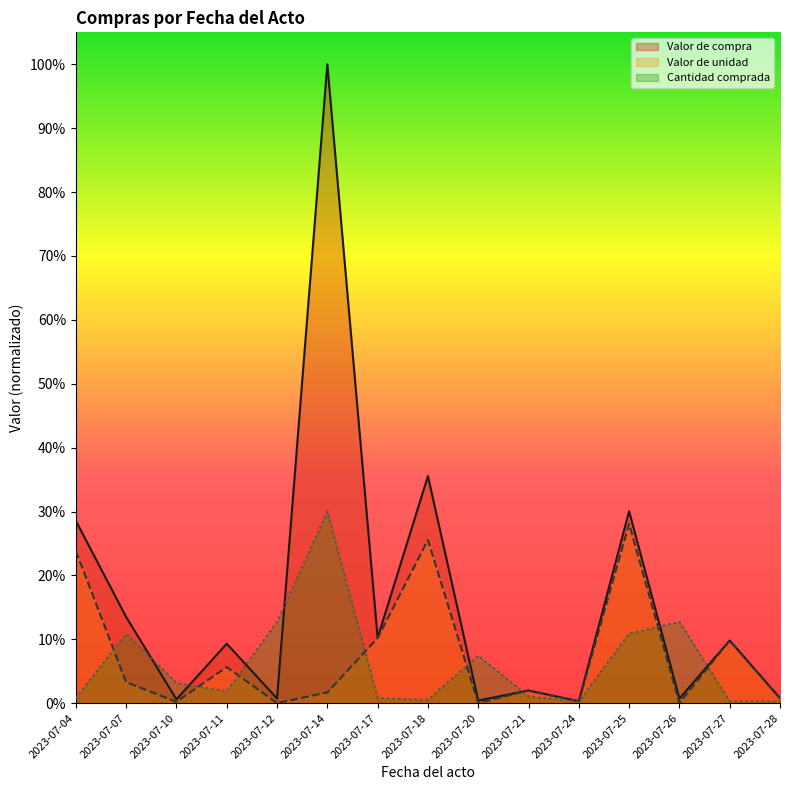

How many series are shown in this chart?

3